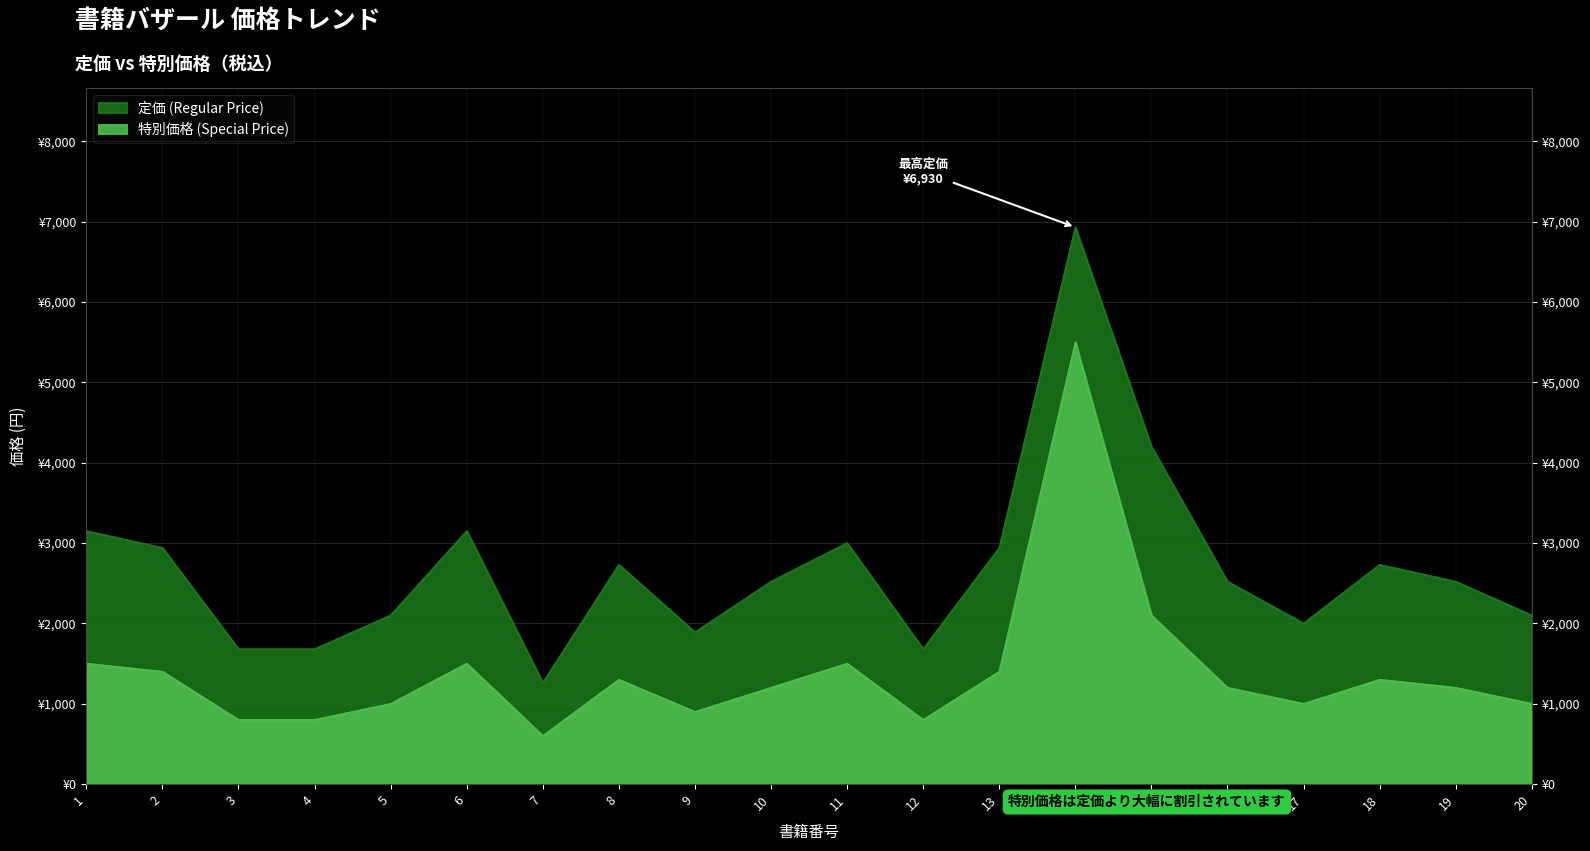

What is the value of the 定価 (Regular Price) point at the 18th from the left?

2730